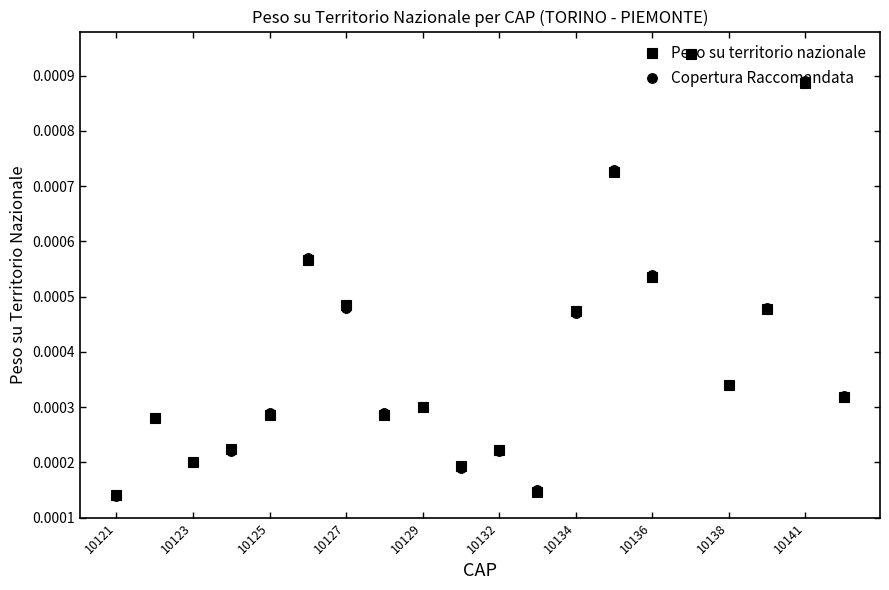

True or false: Peso su territorio nazionale has more than 1 points higher than both neighbors.

True